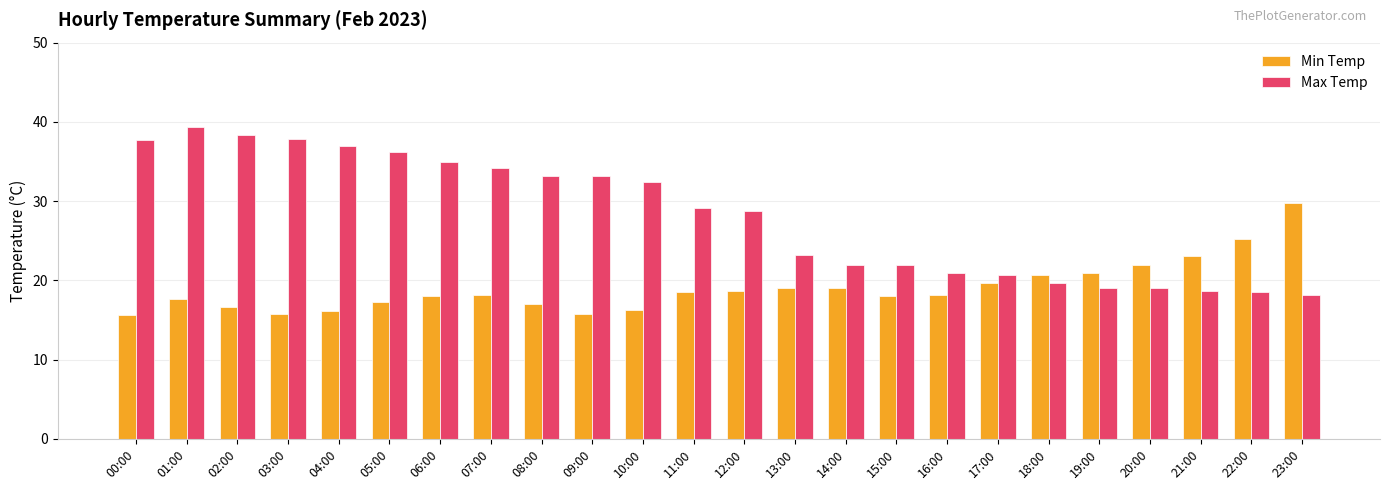

What is the maximum value for Min Temp?

29.8